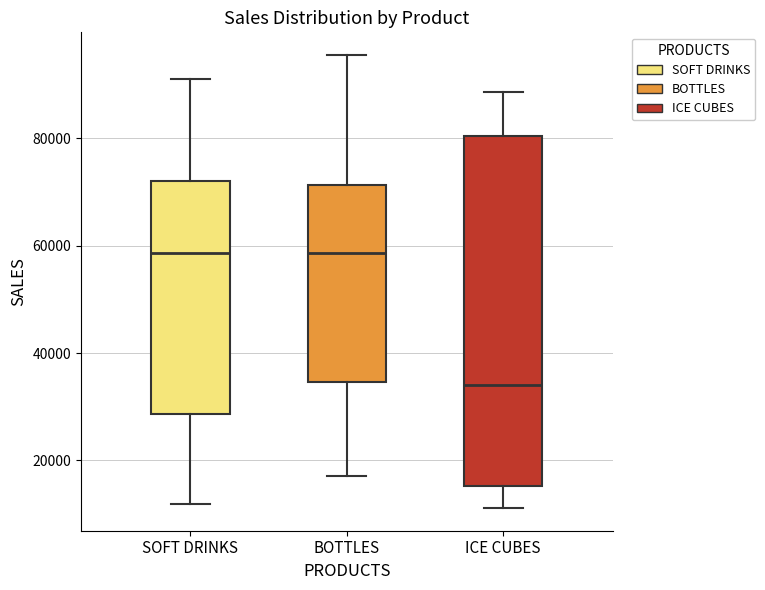

Where does the lower whisker of the box for SOFT DRINKS end on the y-axis? The values are not printed on the chart, so give them approximately, as read against the axis.

12000